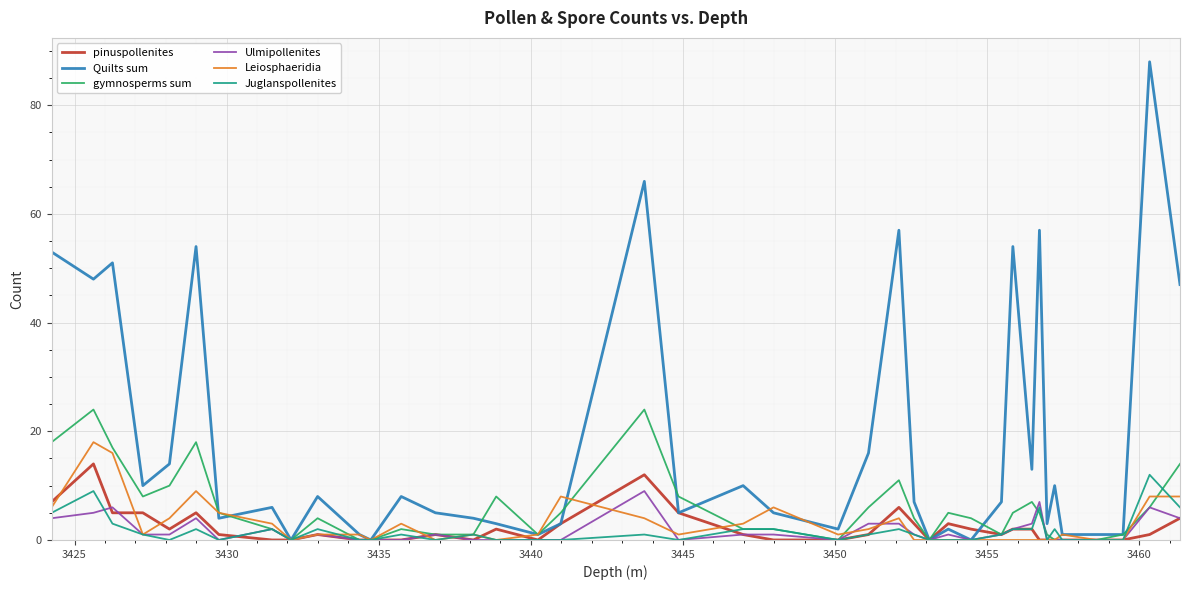

What is the highest value of the Ulmipollenites series?

9